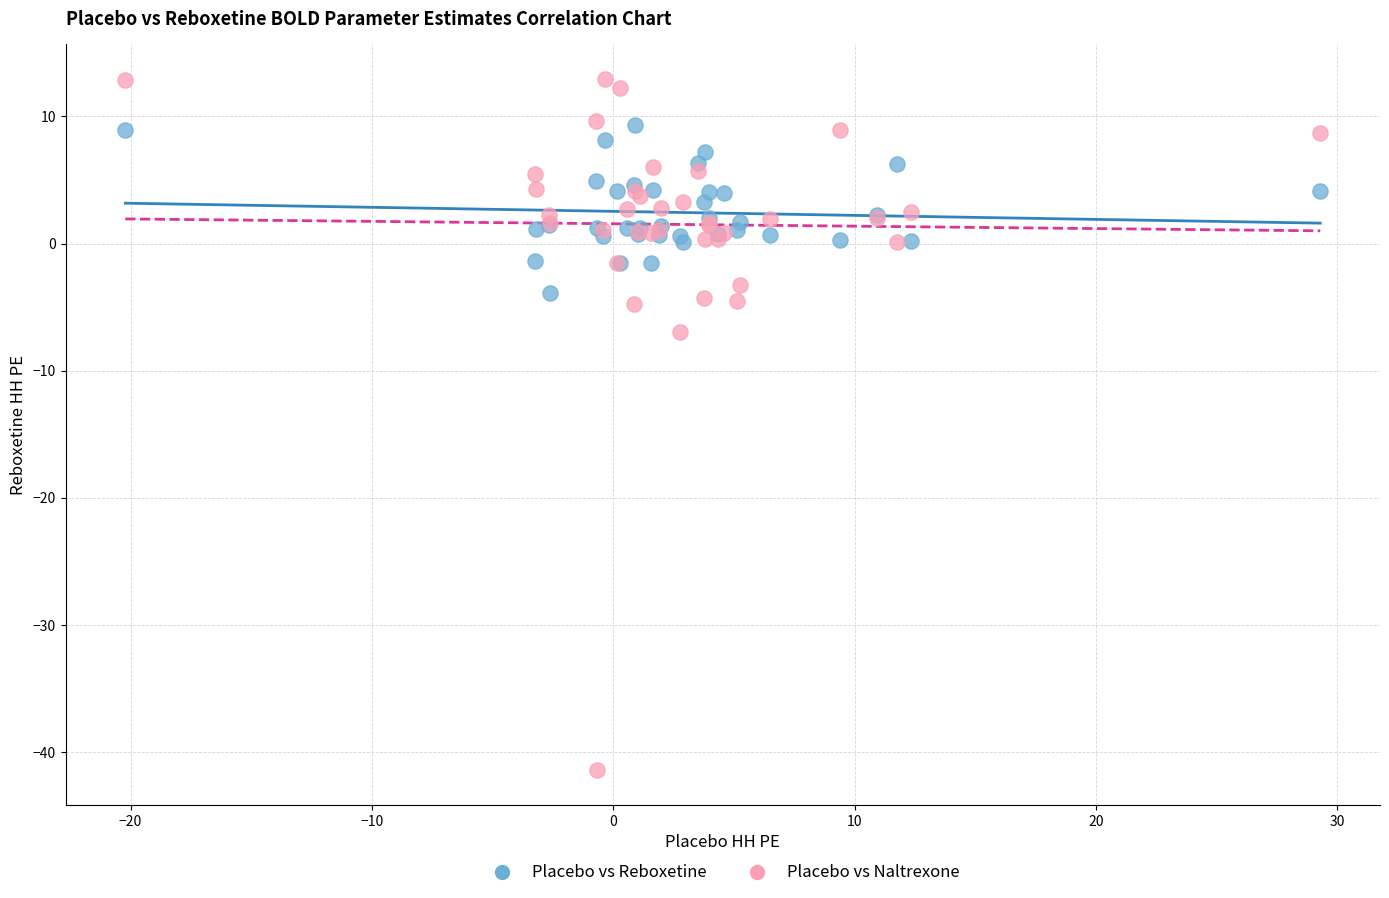

Which series has the largest Y range (max minus min)?

Placebo vs Naltrexone